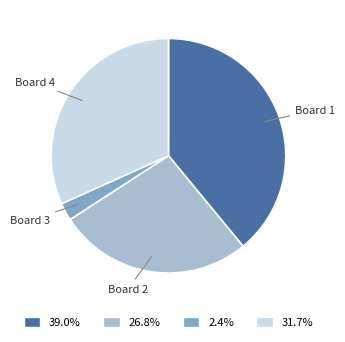

Do 31.7% and 39.0% together represent more than half of the pie?

Yes